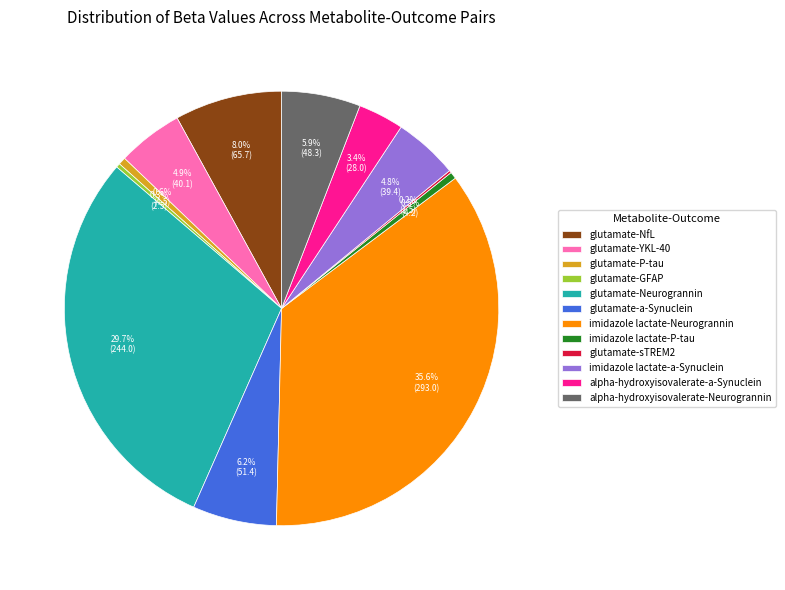

Between glutamate-NfL and alpha-hydroxyisovalerate-Neurogrannin, which is larger?

glutamate-NfL